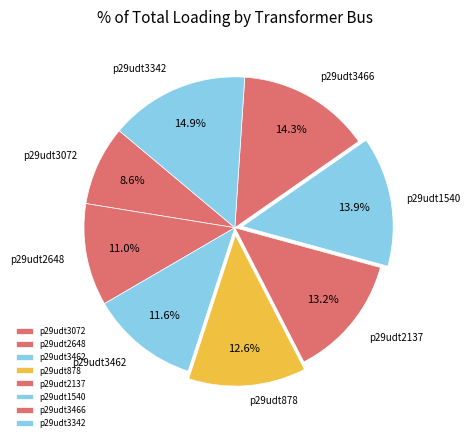

Count the number of slices in the pie.

8